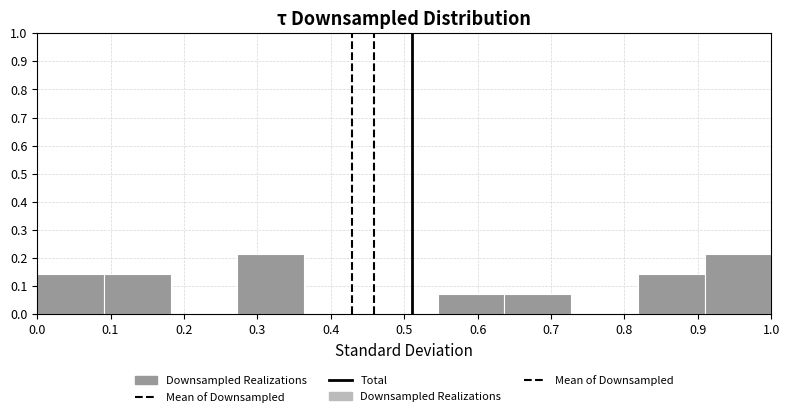

Reading left to right, list every bar in this chart as the range it spans on the x-axis followed by its height. Neither the bar edges nor the heights are printed on the chart, so give them approximately, as read against the axes.

0.00 to 0.09: 0.14
0.09 to 0.18: 0.14
0.18 to 0.27: 0
0.27 to 0.36: 0.21
0.36 to 0.45: 0
0.45 to 0.55: 0
0.55 to 0.64: 0.07
0.64 to 0.73: 0.07
0.73 to 0.82: 0
0.82 to 0.91: 0.14
0.91 to 1.00: 0.21